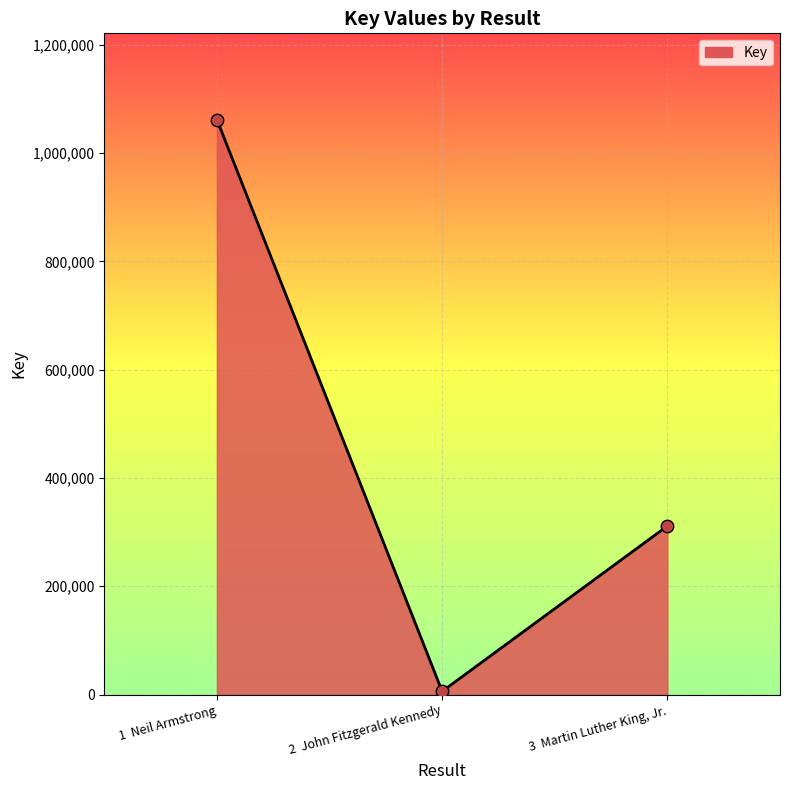

Approximately how many times larger is the value at 1  Neil Armstrong compared to 3  Martin Luther King, Jr.?

3.4